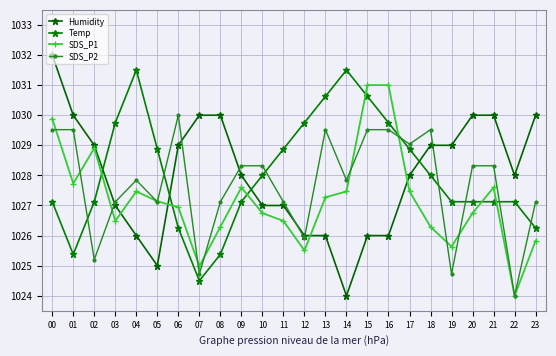

Reading right to left, list all the values displayed in this chart.

Humidity: 1030.0	1028.0	1030.0	1030.0	1029.0	1029.0	1028.0	1026.0	1026.0	1024.0	1026.0	1026.0	1027.0	1027.0	1028.0	1030.0	1030.0	1029.0	1025.0	1026.0	1027.0	1029.0	1030.0	1032.0
Temp: 1026.2	1027.1	1027.1	1027.1	1027.1	1028.0	1028.9	1029.8	1030.6	1031.5	1030.6	1029.8	1028.9	1028.0	1027.1	1025.4	1024.5	1026.2	1028.9	1031.5	1029.8	1027.1	1025.4	1027.1
SDS_P1: 1025.8	1024.0	1027.6	1026.7	1025.6	1026.3	1027.5	1031.0	1031.0	1027.5	1027.3	1025.5	1026.5	1026.7	1027.6	1026.3	1025.0	1026.9	1027.1	1027.5	1026.5	1028.9	1027.7	1029.9
SDS_P2: 1027.1	1024.0	1028.3	1028.3	1024.7	1029.5	1029.0	1029.5	1029.5	1027.8	1029.5	1025.9	1027.1	1028.3	1028.3	1027.1	1024.7	1030.0	1027.1	1027.8	1027.1	1025.2	1029.5	1029.5